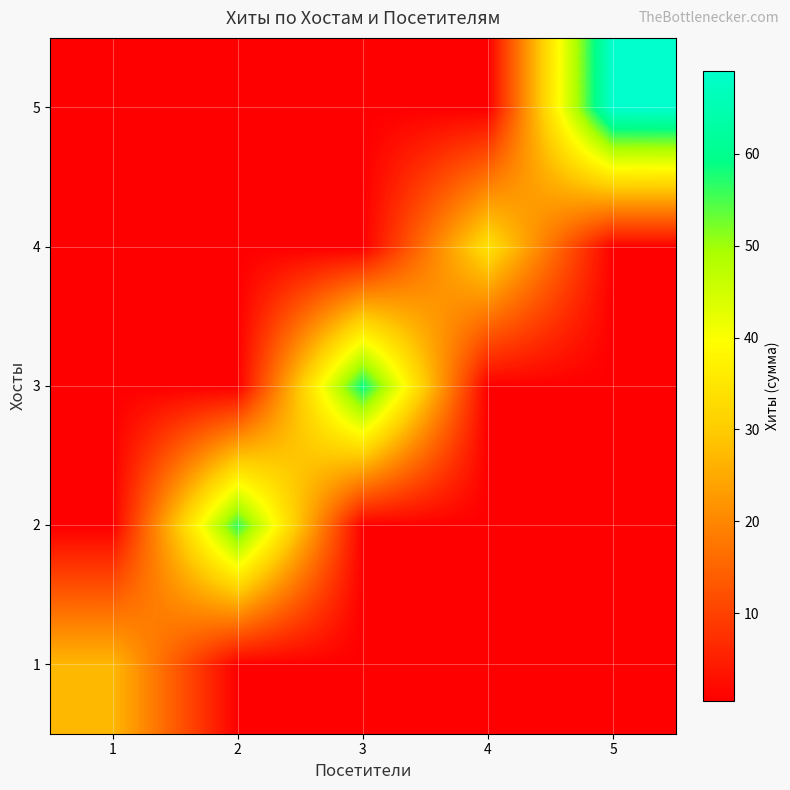

List the series in order of their peak value, lowest first.

1, 4, 2, 3, 5